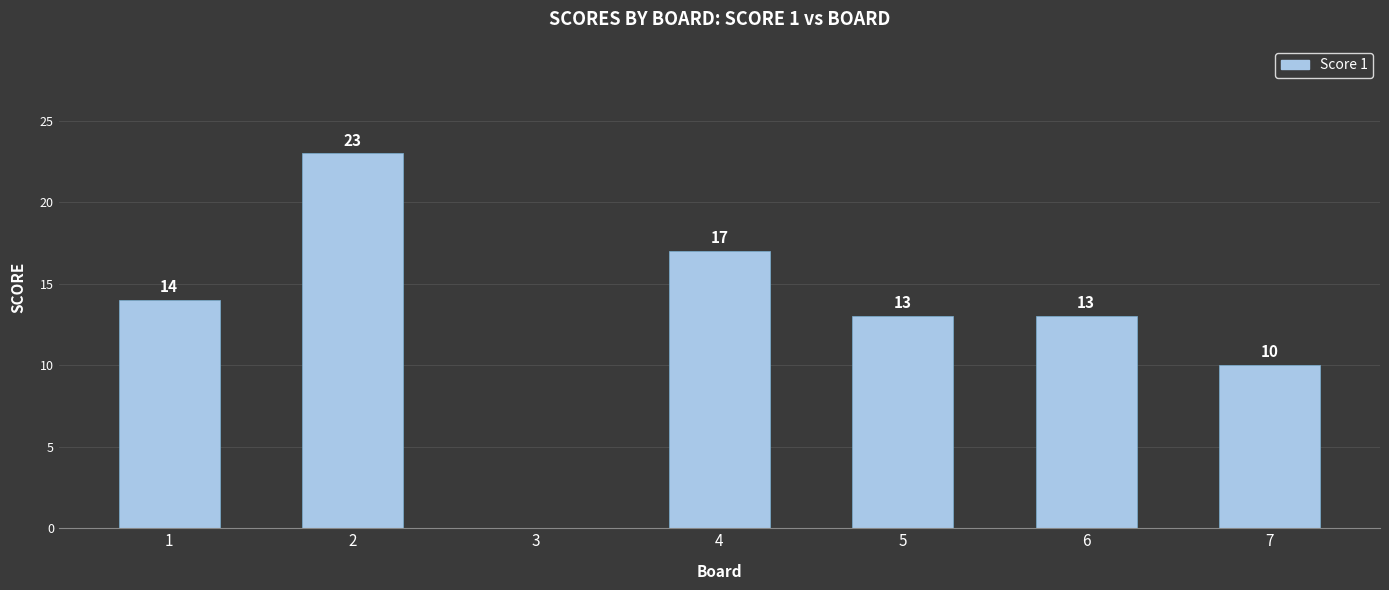

What is the difference between the maximum and minimum values?

23